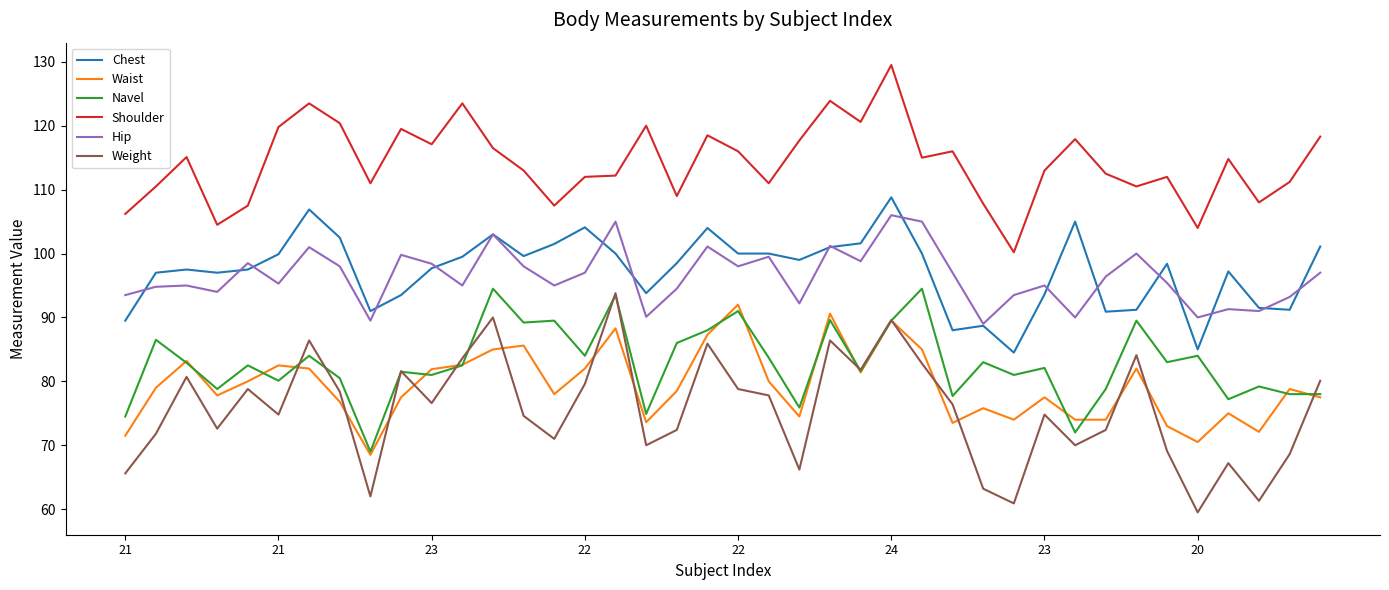

Which series has the largest total across all categories?

Shoulder